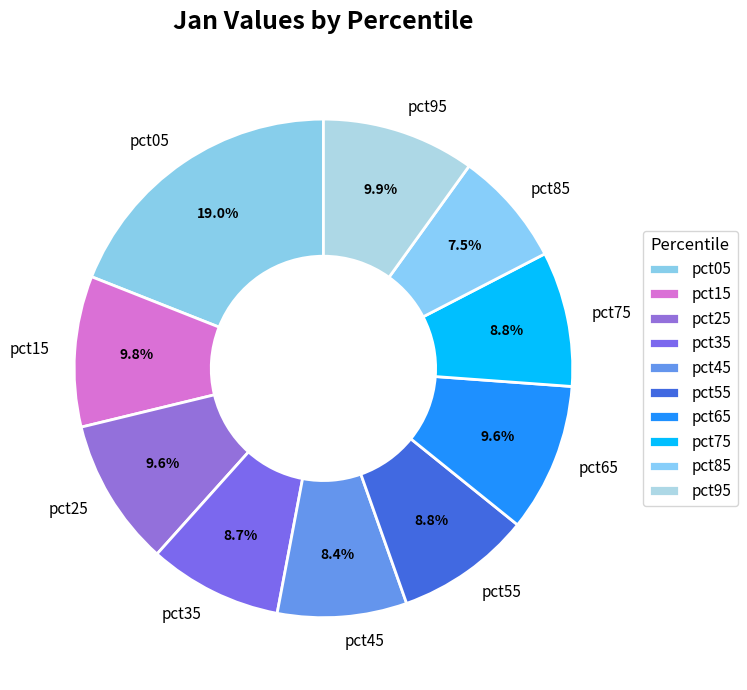

True or false: pct35 accounts for 9% of the total.

True